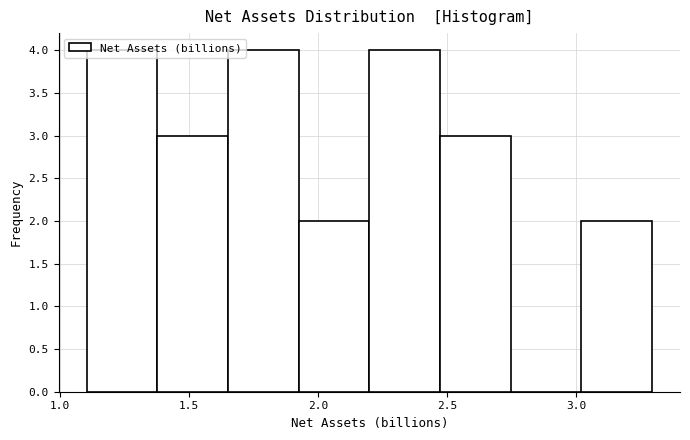

Reading left to right, transcribe this chart: for each bar, give the range it covers on the x-axis and its height. Neither the bar edges nor the heights are printed on the chart, so give them approximately, as read against the axes.

1.10 to 1.40: 4
1.40 to 1.65: 3
1.65 to 1.95: 4
1.95 to 2.20: 2
2.20 to 2.45: 4
2.45 to 2.75: 3
2.75 to 3.00: 0
3.00 to 3.30: 2